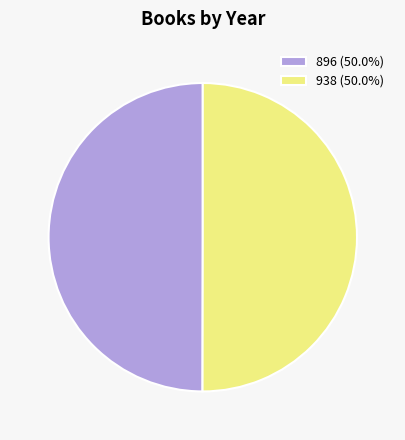

Do 896 (50.0%) and 938 (50.0%) together represent more than half of the pie?

Yes